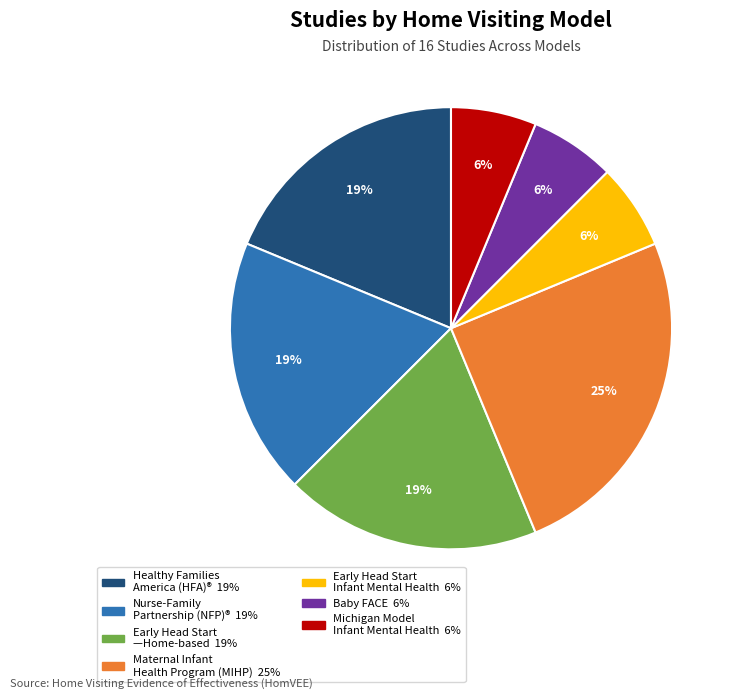

To the nearest percent, what is the difference between the largest and smallest slice percentages?

19%